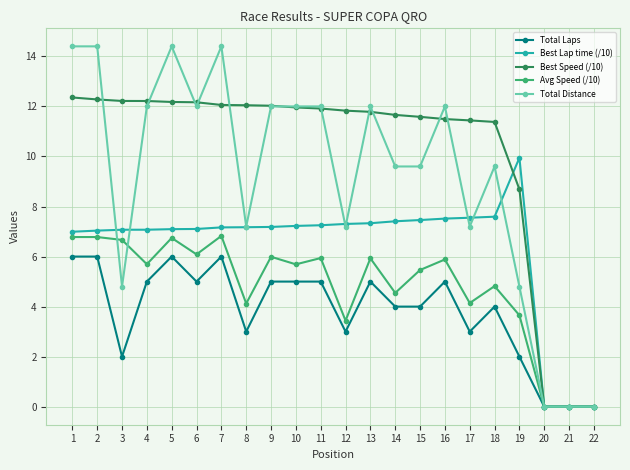

Between 3 and 9, which series saw the biggest shift?

Total Distance